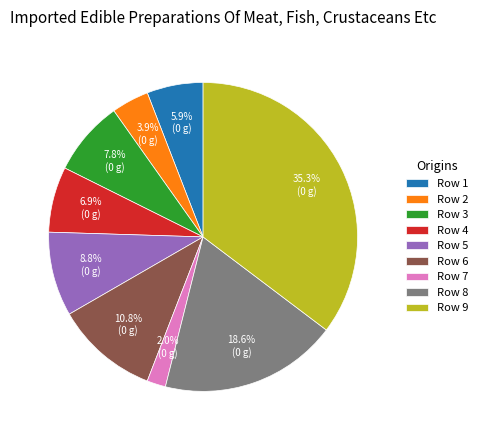

Which has a higher value, Row 2 or Row 5?

Row 5